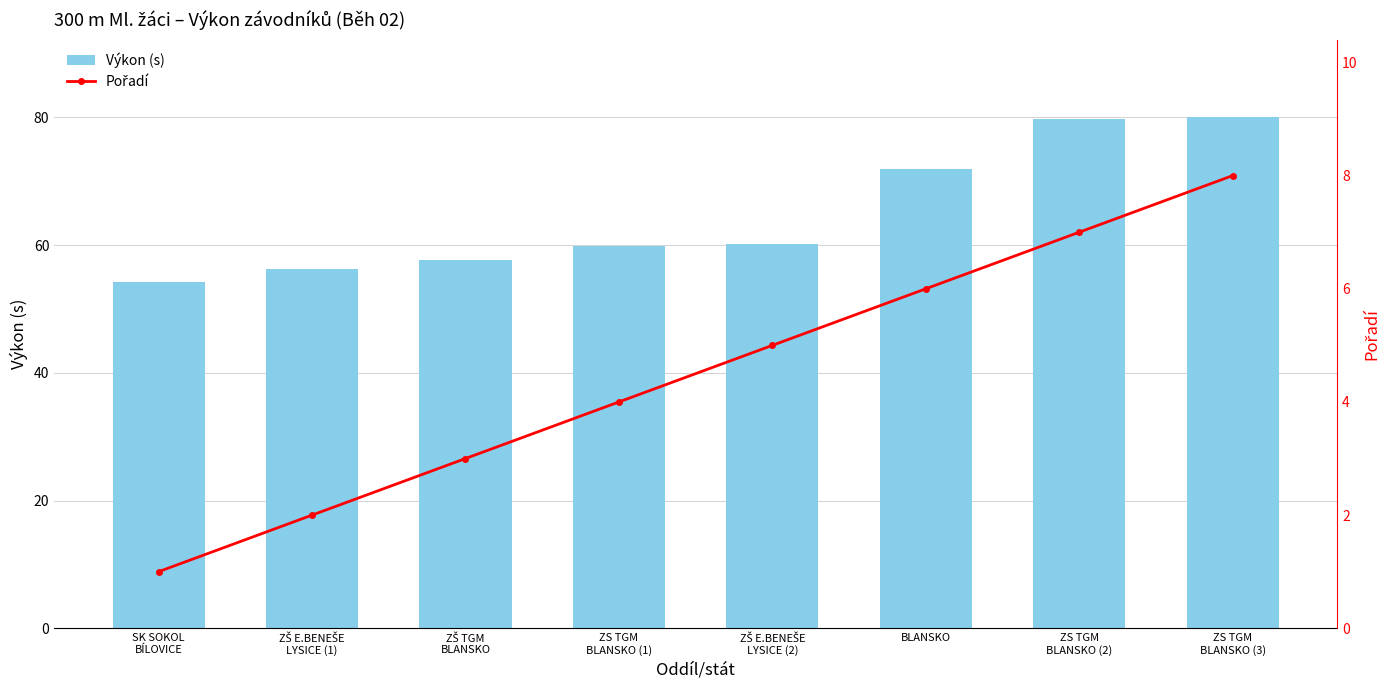

What are all the series names shown in the legend?

Výkon (s), Pořadí